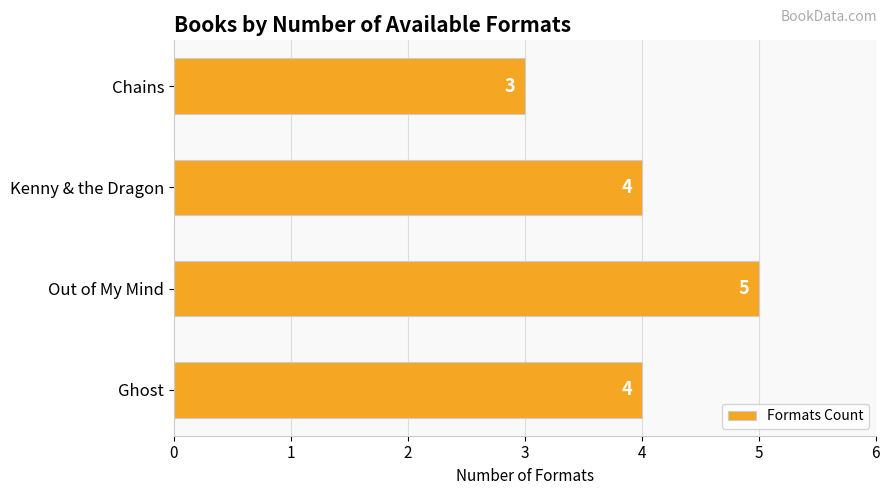

What is the average value?

4